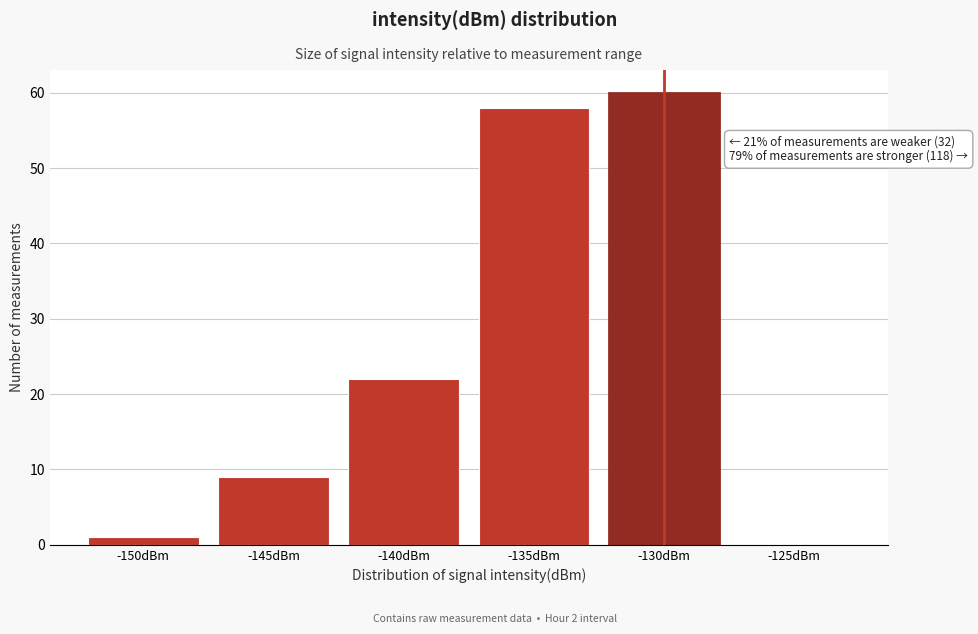

Reading right to left, what are all the values shown in this chart?

-125dBm=0	-130dBm=60	-135dBm=58	-140dBm=22	-145dBm=9	-150dBm=1